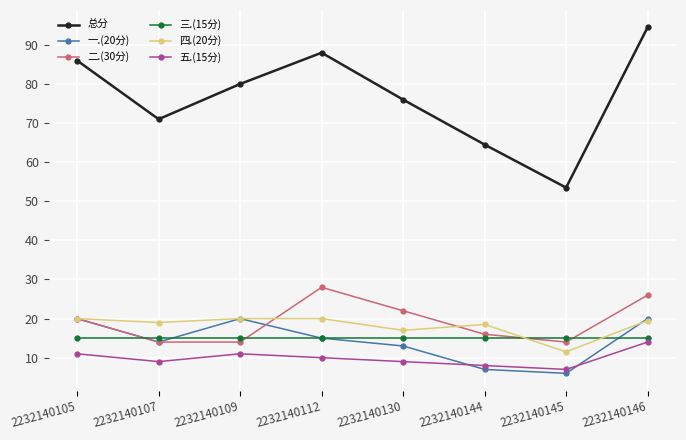

Which series changed the most between 2232140107 and 2232140145?

总分